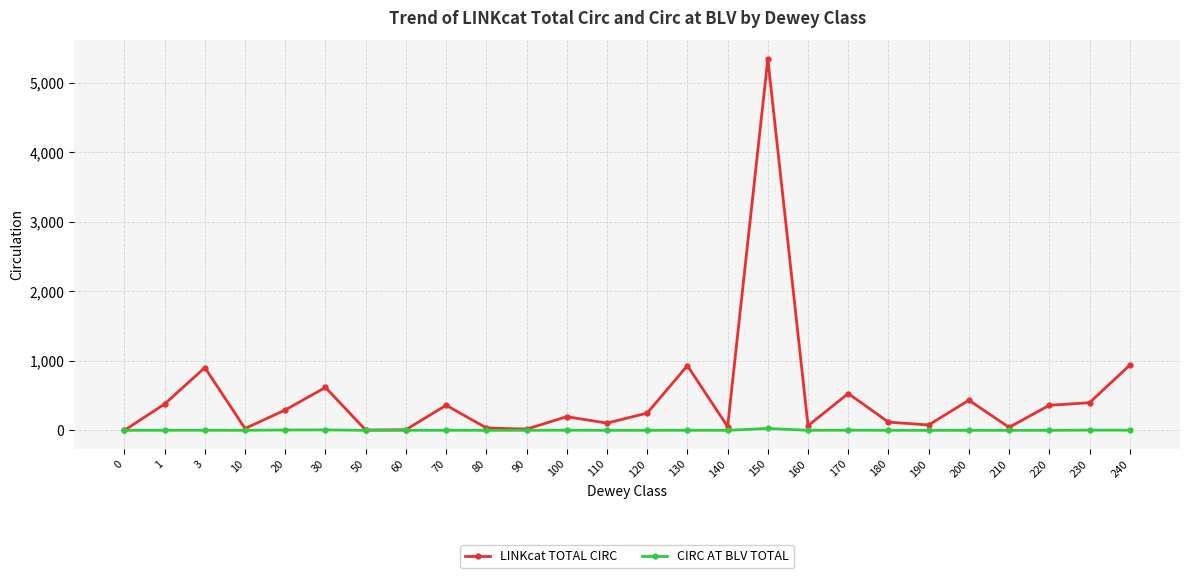

What is the highest value of the CIRC AT BLV TOTAL series?

27